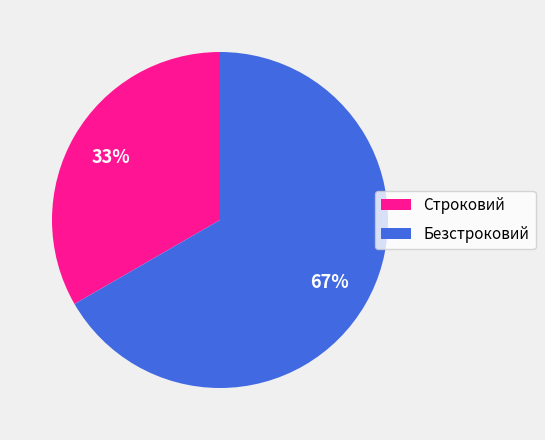

How many segments does this pie chart have?

2